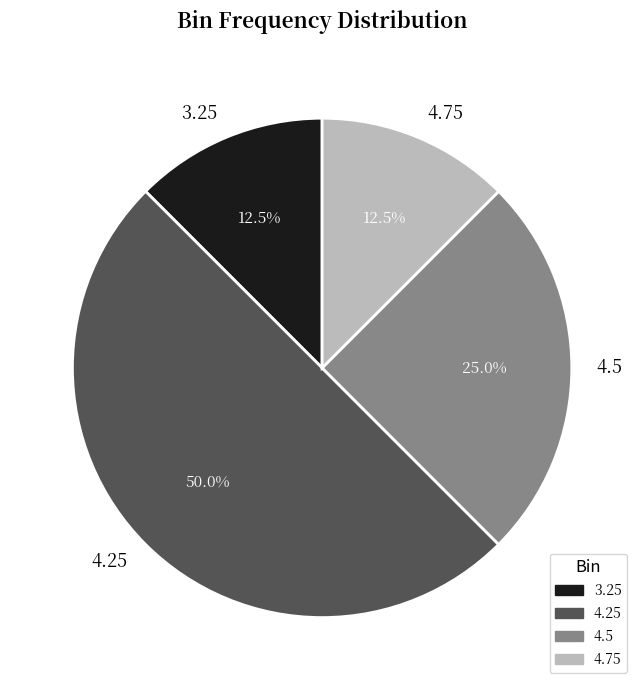

How much of the chart is everything except 4.75?

87.5%